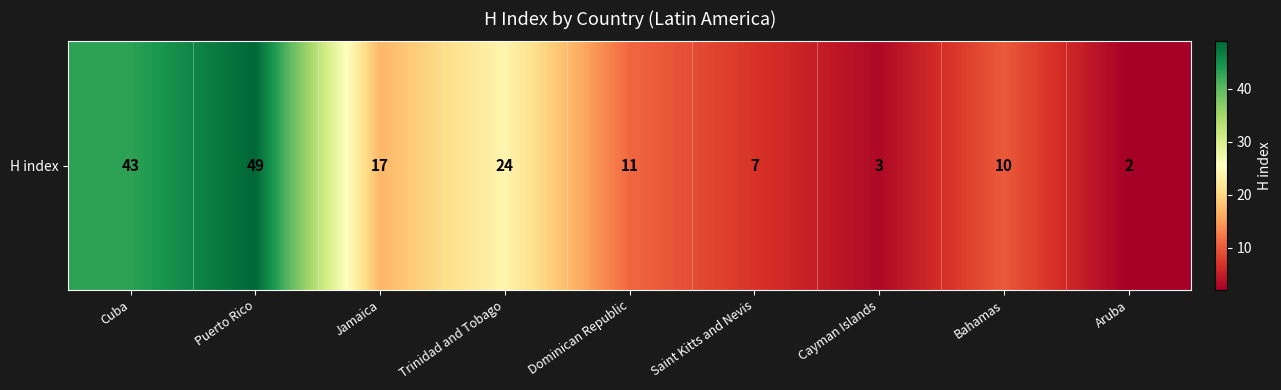

Reading right to left, extract all data points from this chart.

Aruba=2	Bahamas=10	Cayman Islands=3	Saint Kitts and Nevis=7	Dominican Republic=11	Trinidad and Tobago=24	Jamaica=17	Puerto Rico=49	Cuba=43